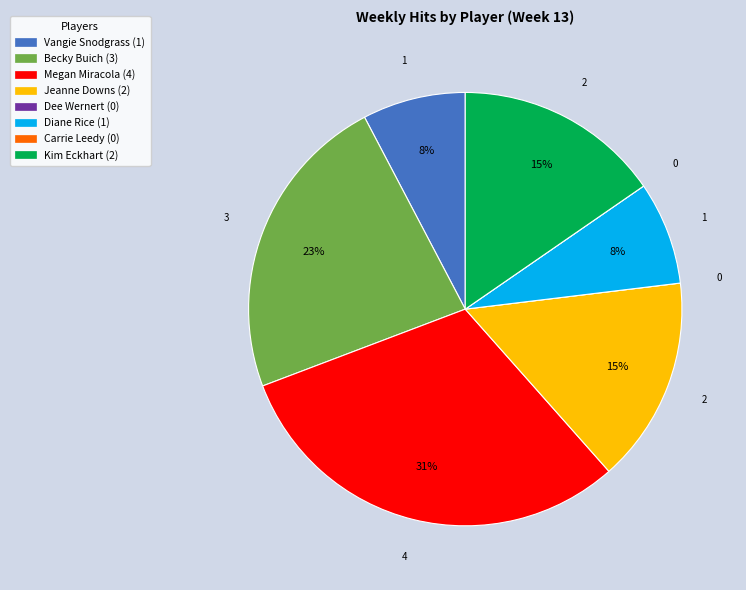

Does any single category account for the majority?

No